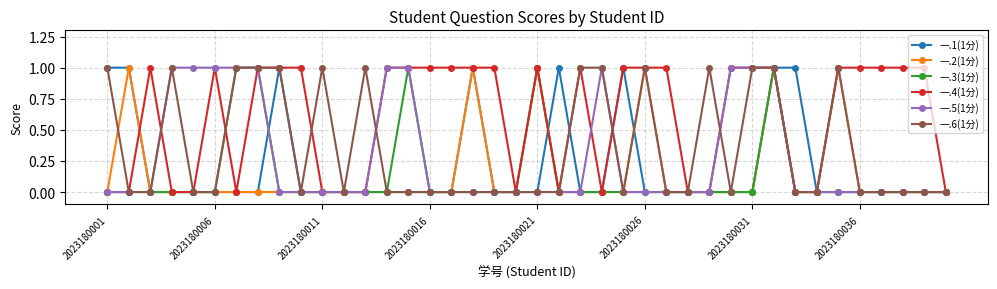

Which series has the largest total across all categories?

一.4(1分)